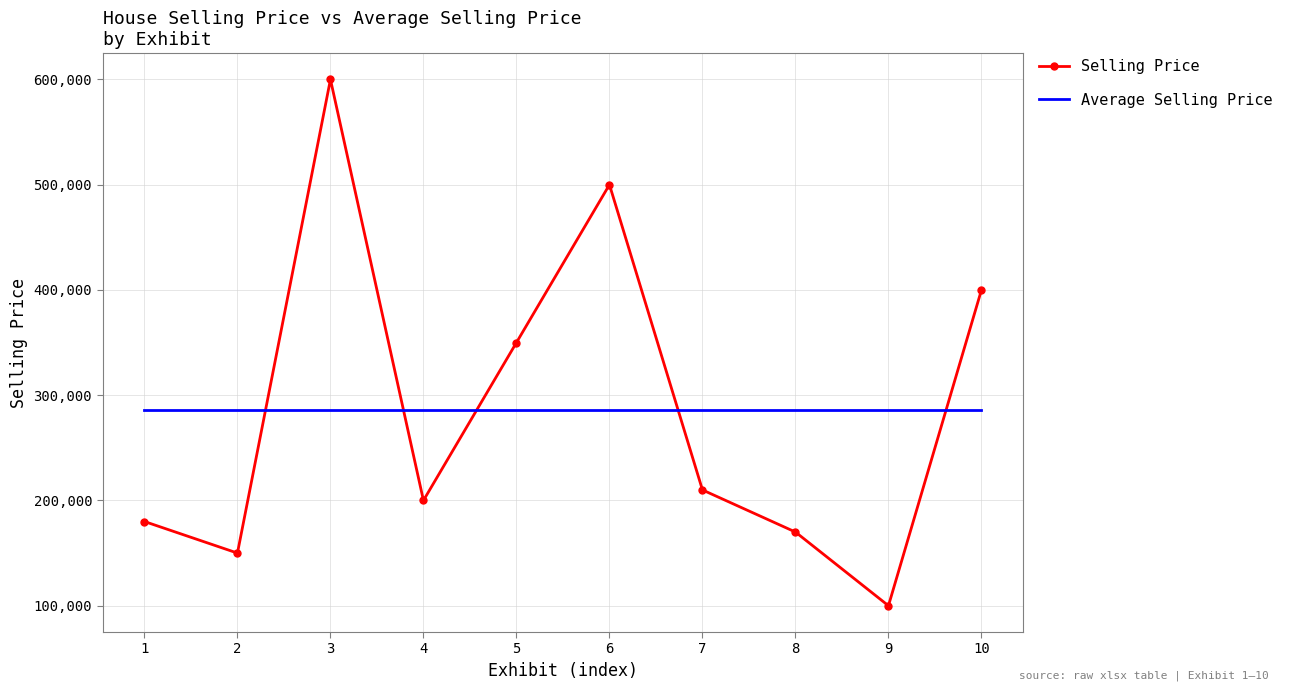

In Selling Price, how many points are lower than both neighbors (excluding endpoints)?

3